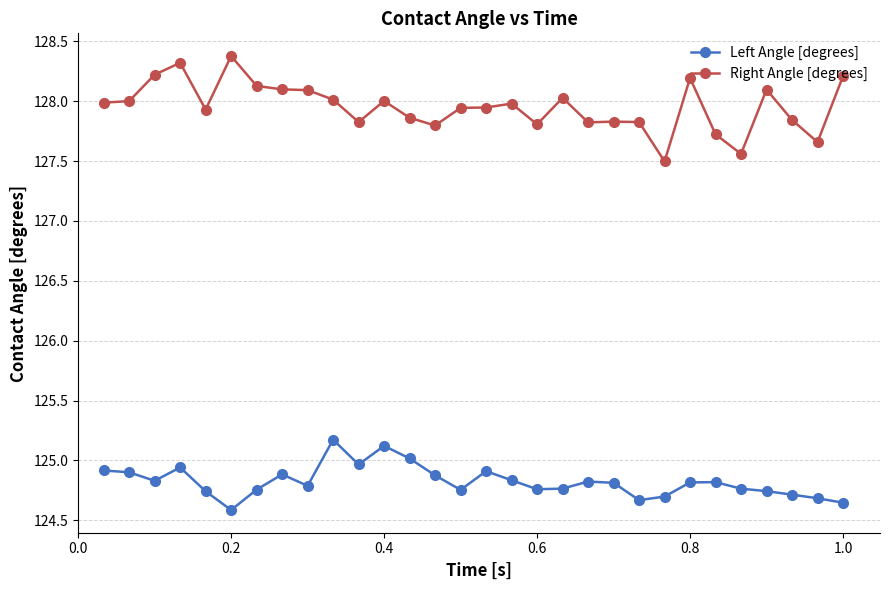

Rank the series by their average value, from lowest to highest.

Left Angle [degrees], Right Angle [degrees]